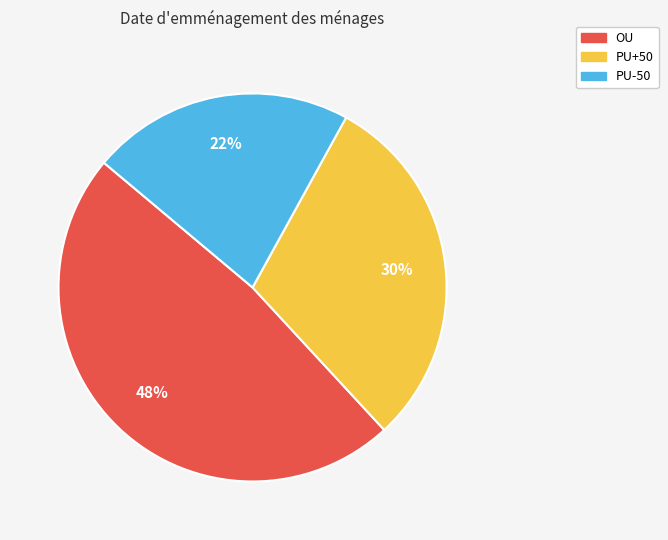

To the nearest percent, what percentage of the pie is PU-50?

22%